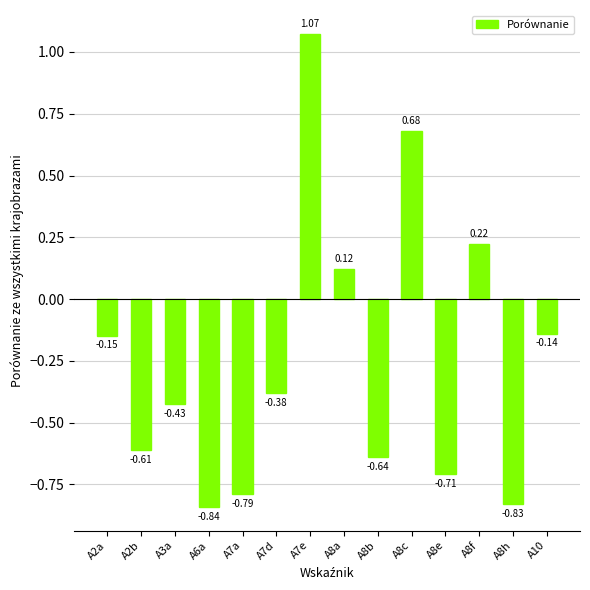

What is the label of the 10th bar from the left?

A8c